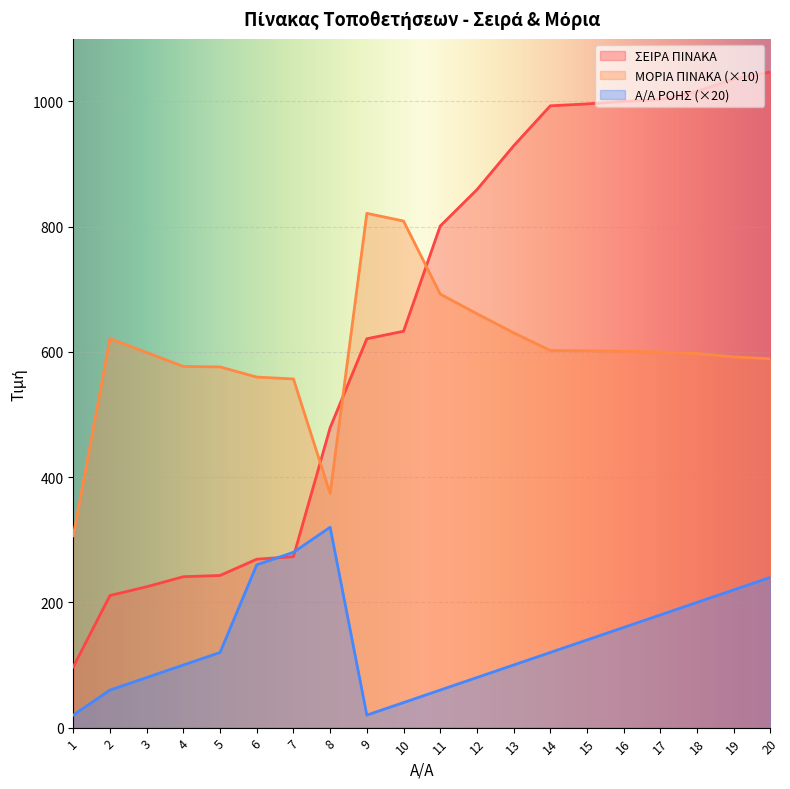

After their last crossing, which series has the higher values: Α/Α ΡΟΗΣ or ΣΕΙΡΑ ΠΙΝΑΚΑ?

ΣΕΙΡΑ ΠΙΝΑΚΑ